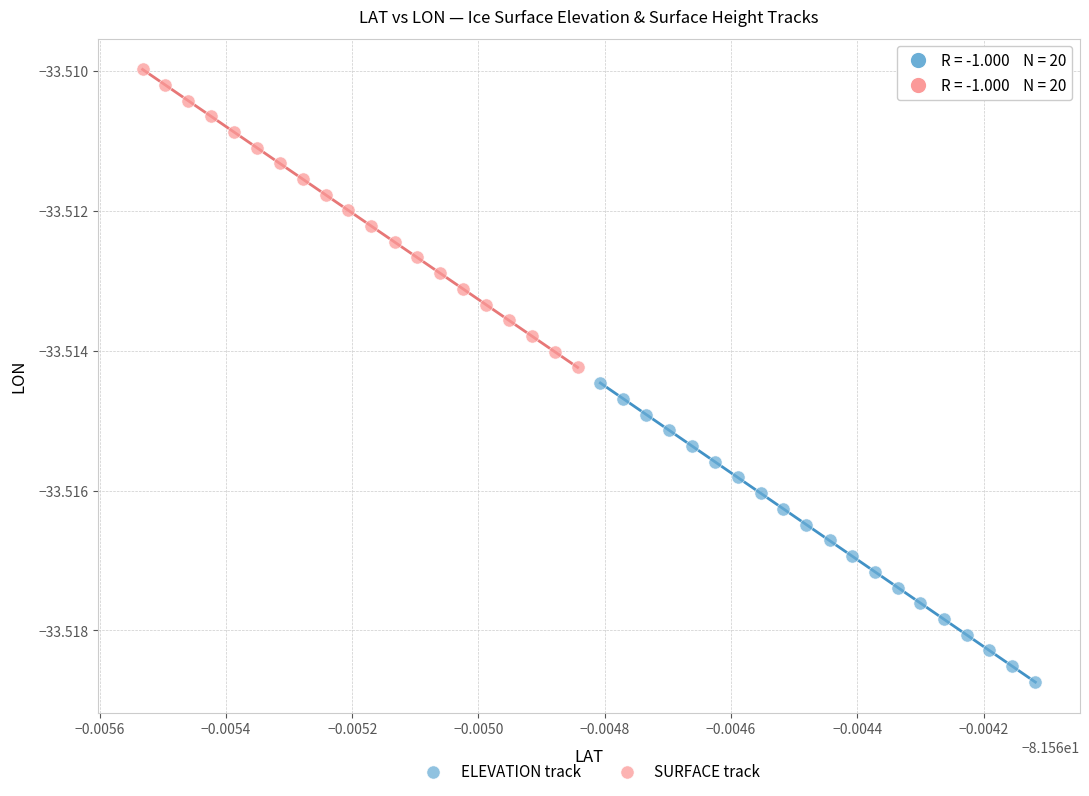

Which series contains the highest Y value?

SURFACE track